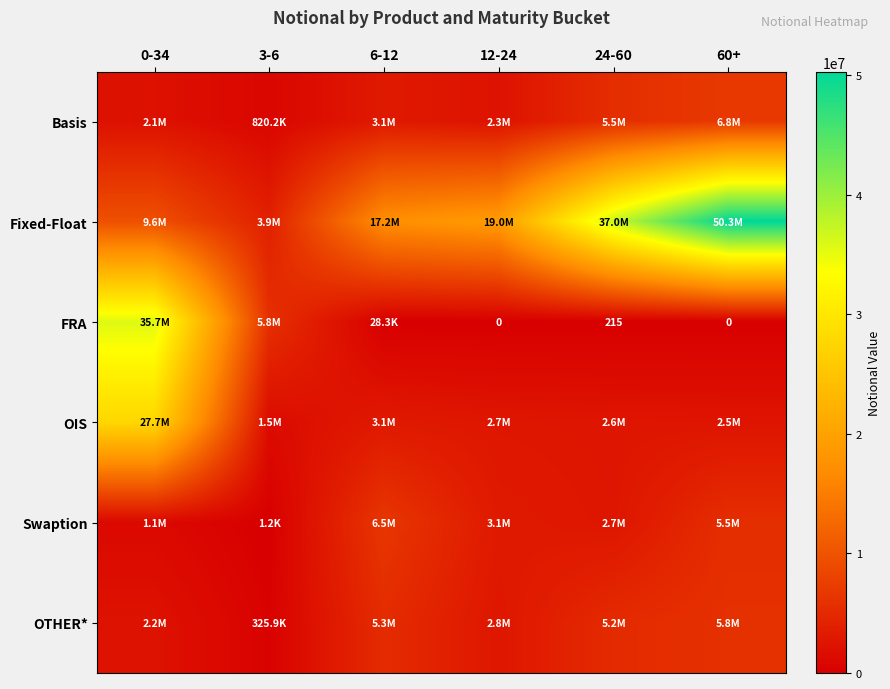

Is the value of FRA at 3-6 greater than the value of Fixed-Float at 60+?

No